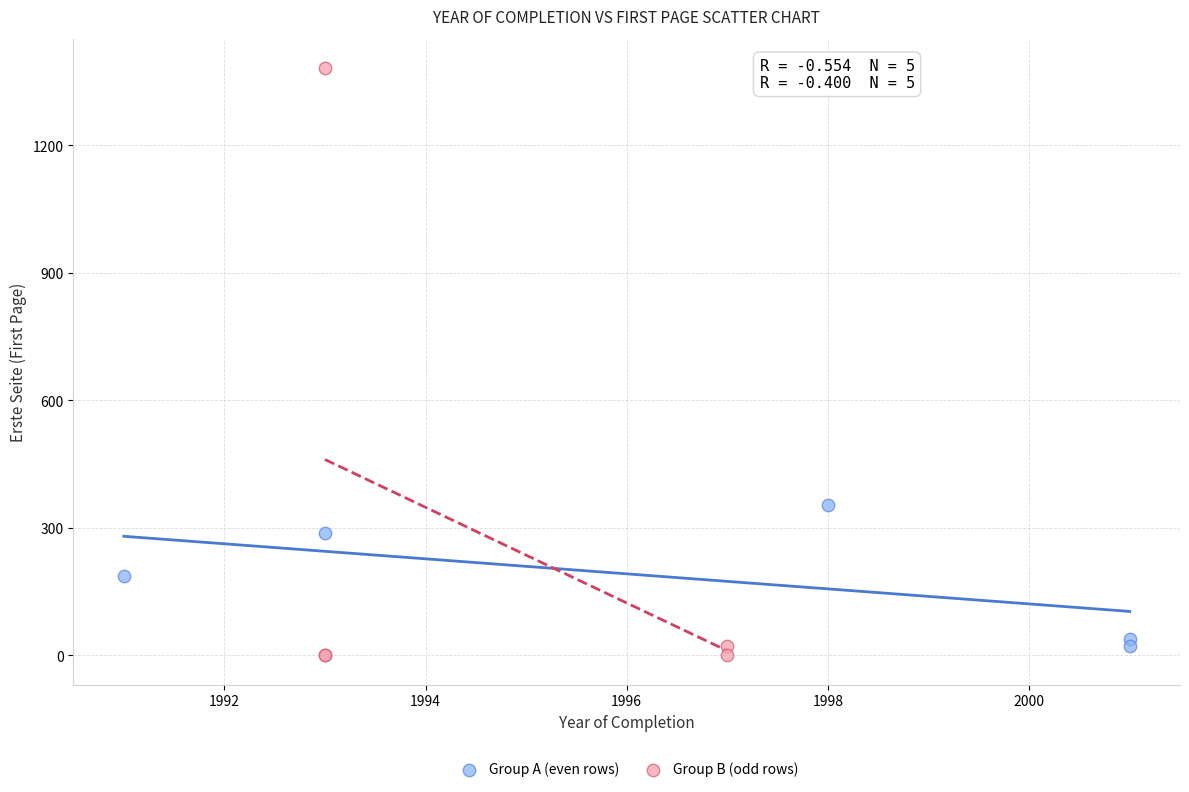

What are all the series names shown in the legend?

Group A (even rows), Group B (odd rows)